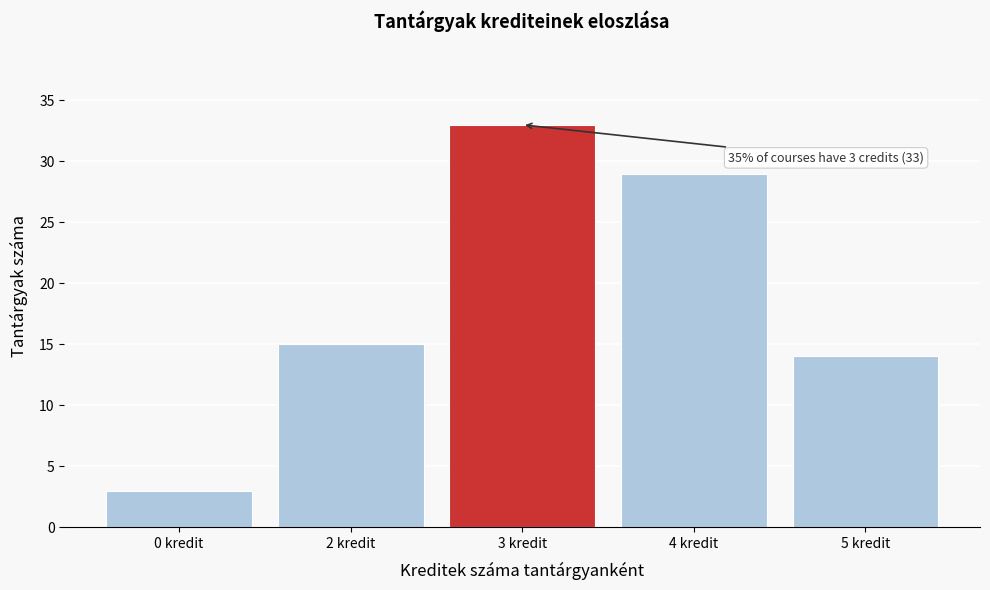

Reading left to right, transcribe all the data shown in this chart.

3	15	33	29	14